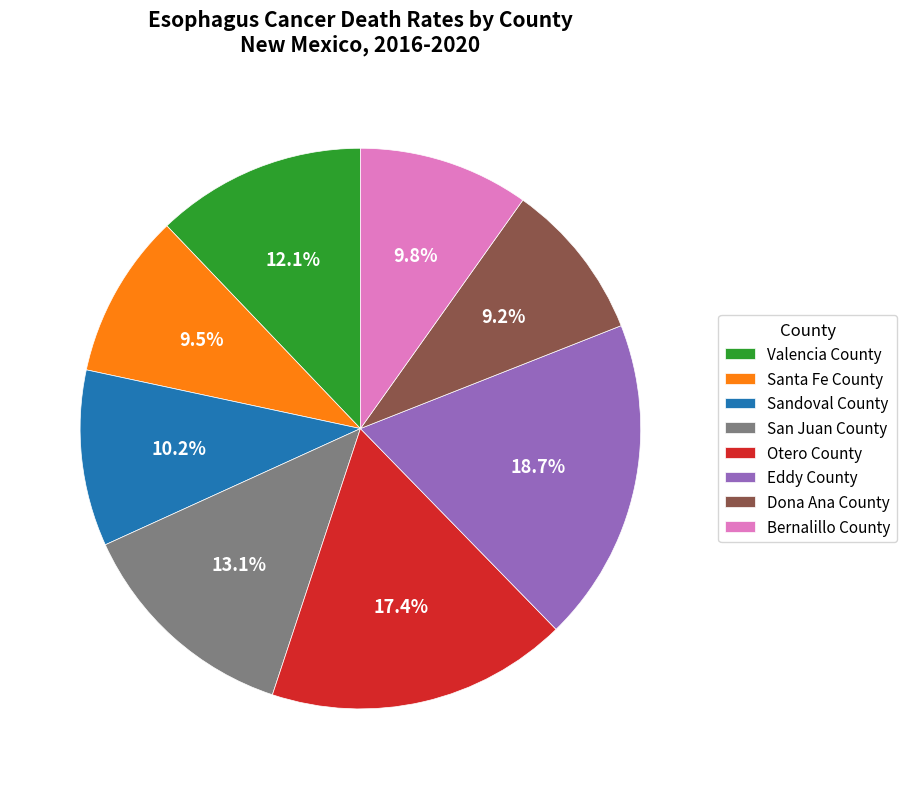

True or false: Sandoval County accounts for 1% of the total.

False